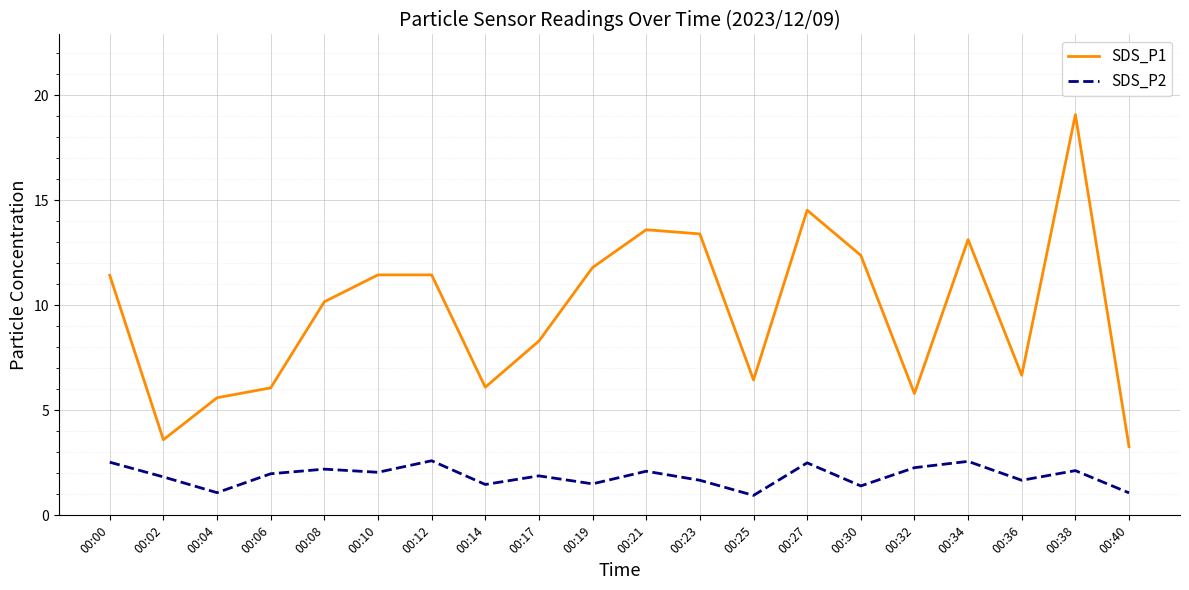

List the series in order of their peak value, highest first.

SDS_P1, SDS_P2